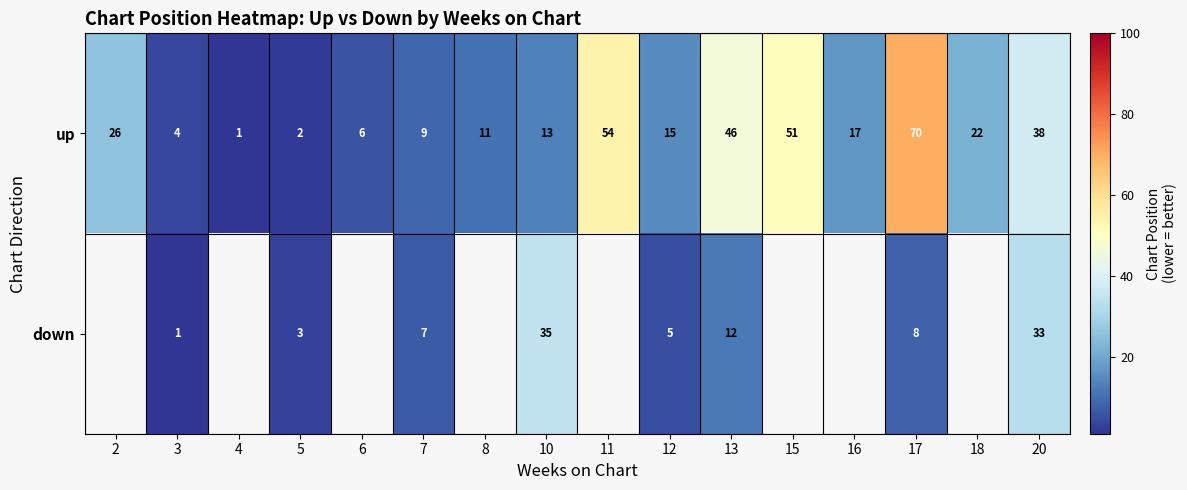

How many values in the up series are below 17?

8